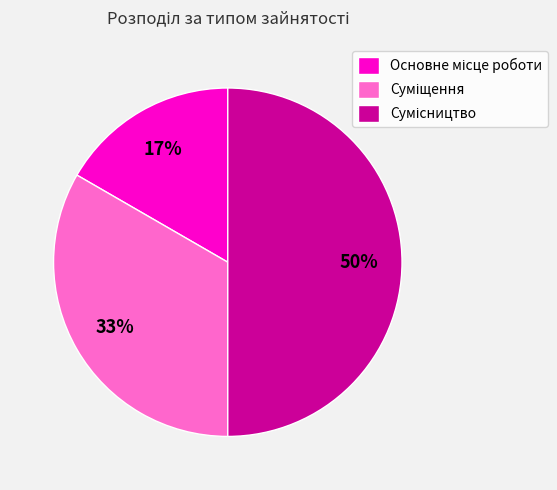

To the nearest percent, what is the difference between the largest and smallest slice percentages?

33%